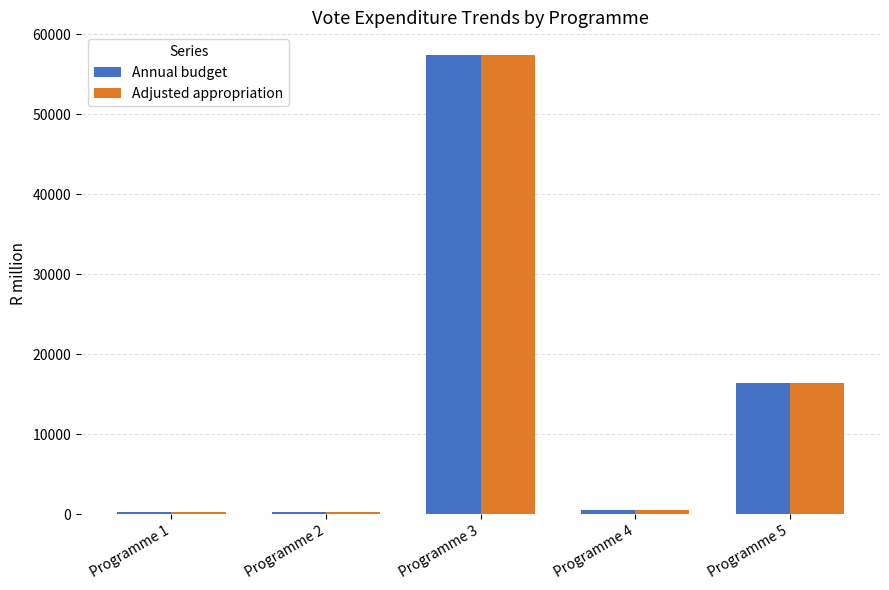

How many values in the Annual budget series are below 521?

2